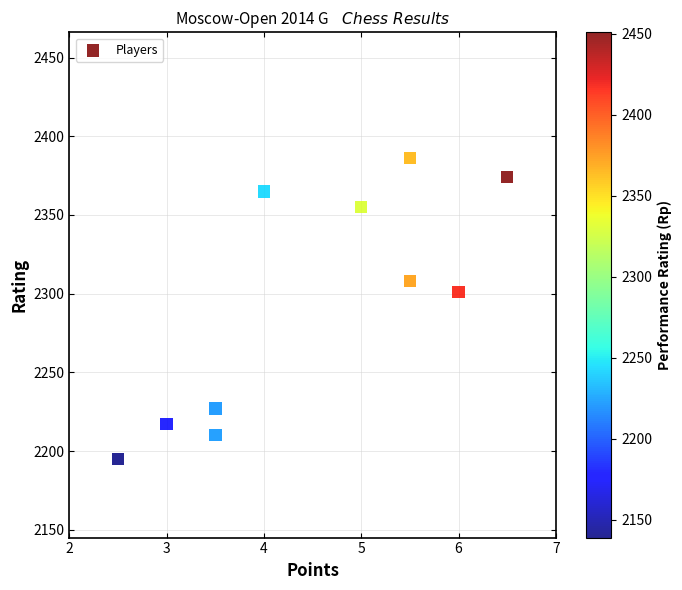

What is the average Y value?

2294